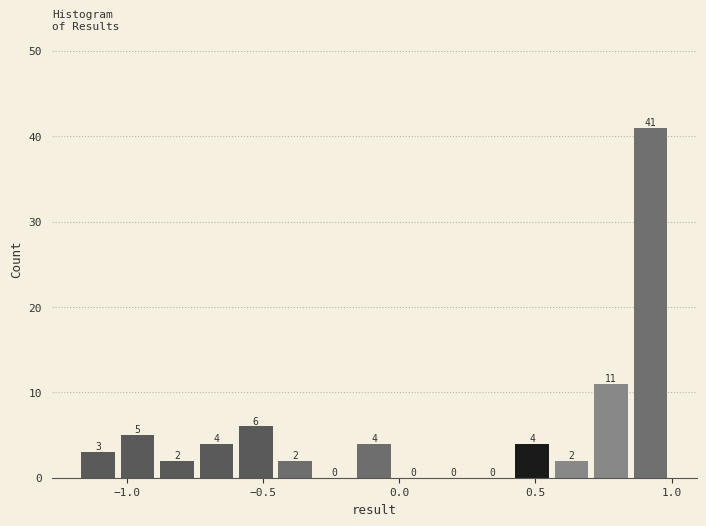

Read against the x-axis, roughly where is the centre of the tallest bar?

0.90